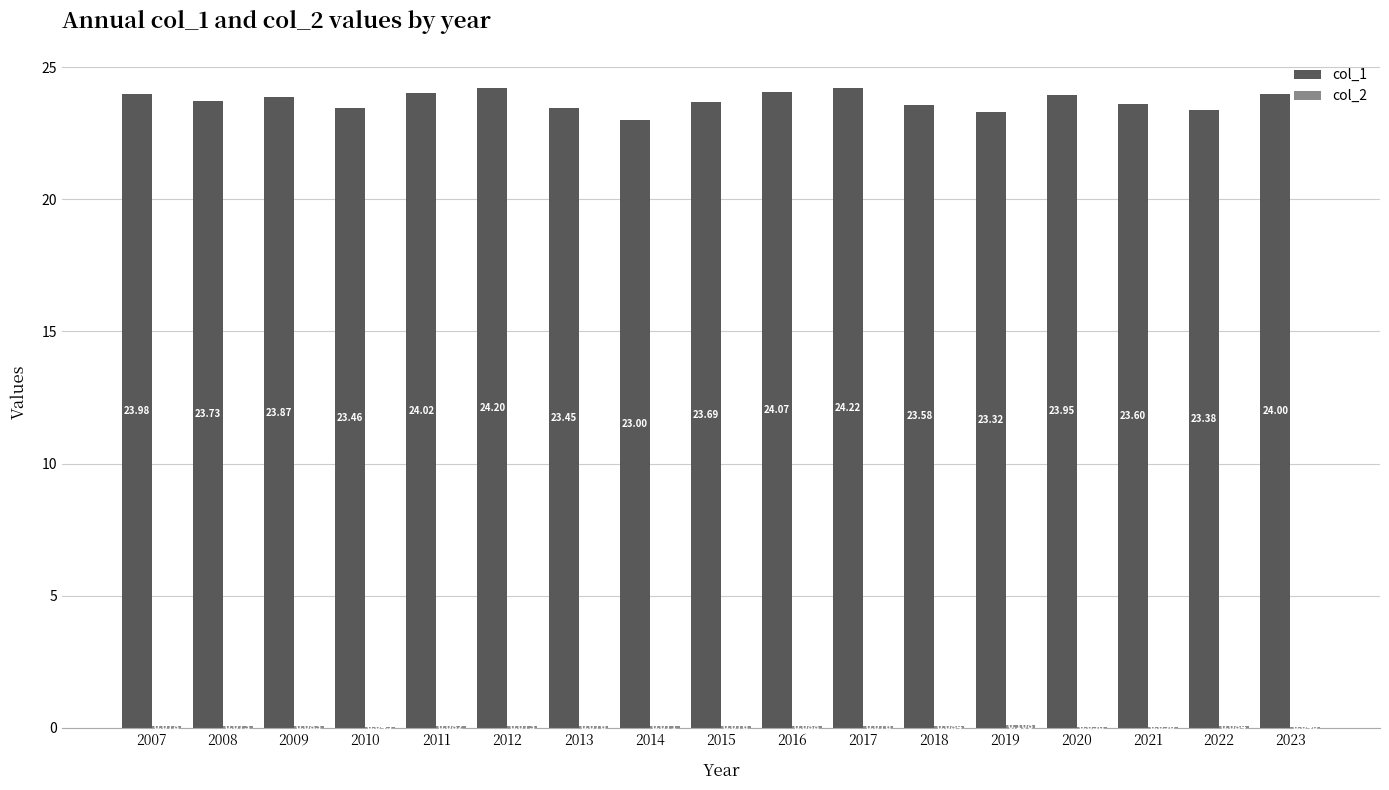

Which label corresponds to the largest value in the chart?

2017